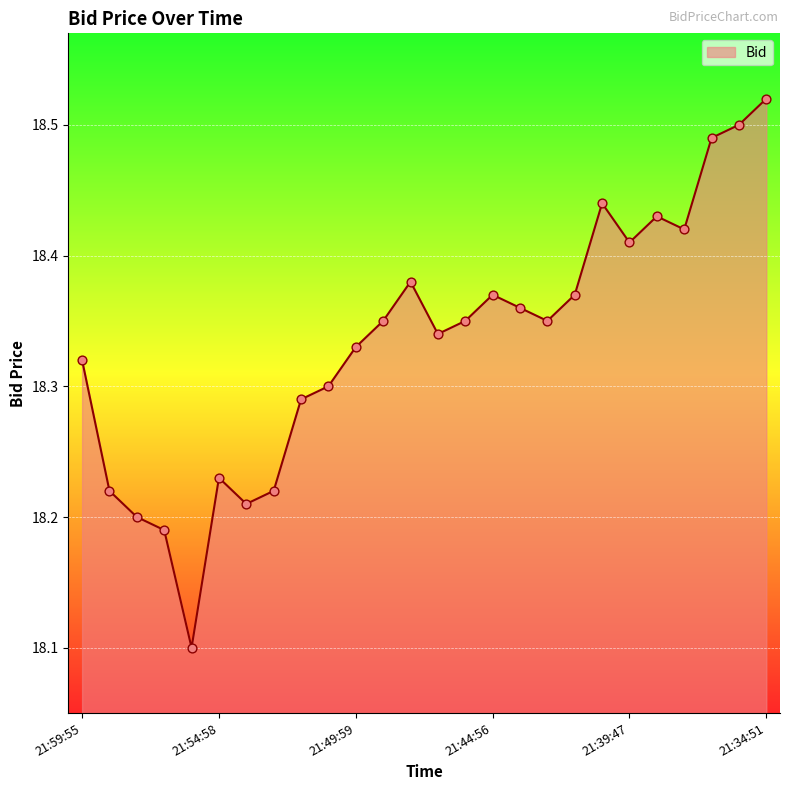

What is the minimum value shown in the chart?

18.1